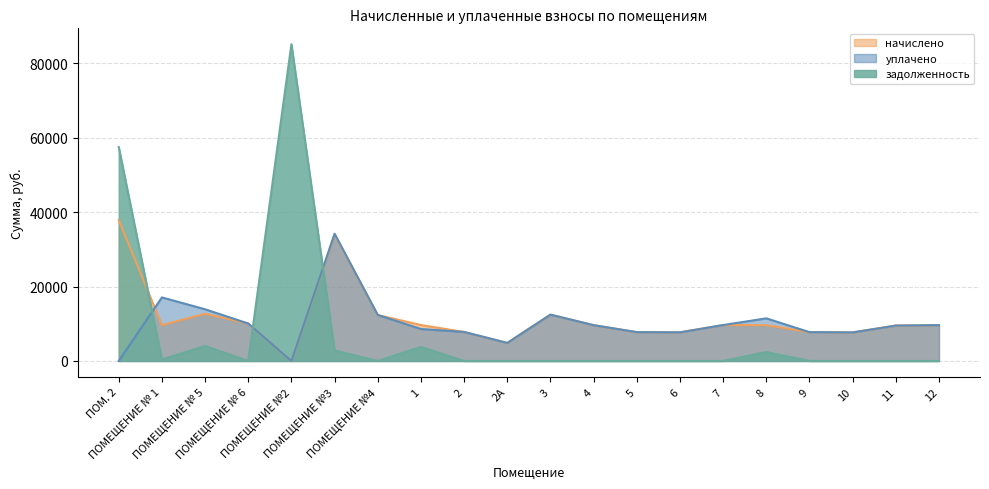

What is the sum of the задолженность values at 2А and 8?

2407.7